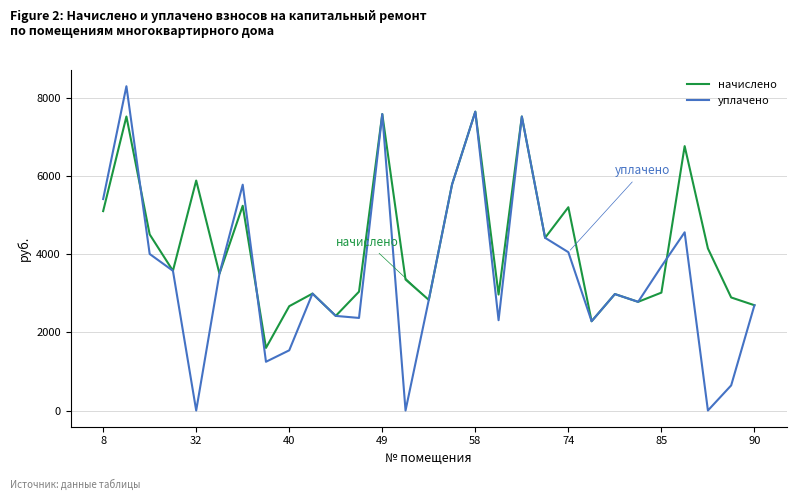

Which series has the widest spread of values?

уплачено